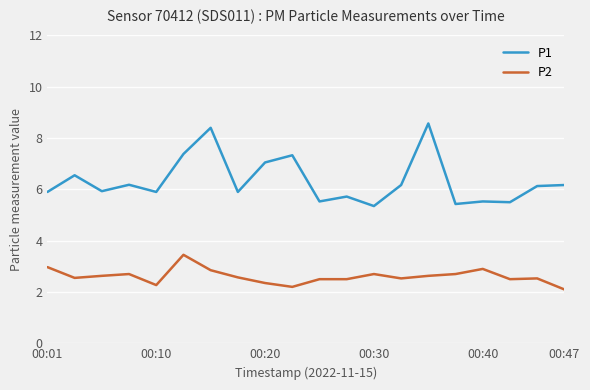

True or false: P2 and P1 cross at least once.

False